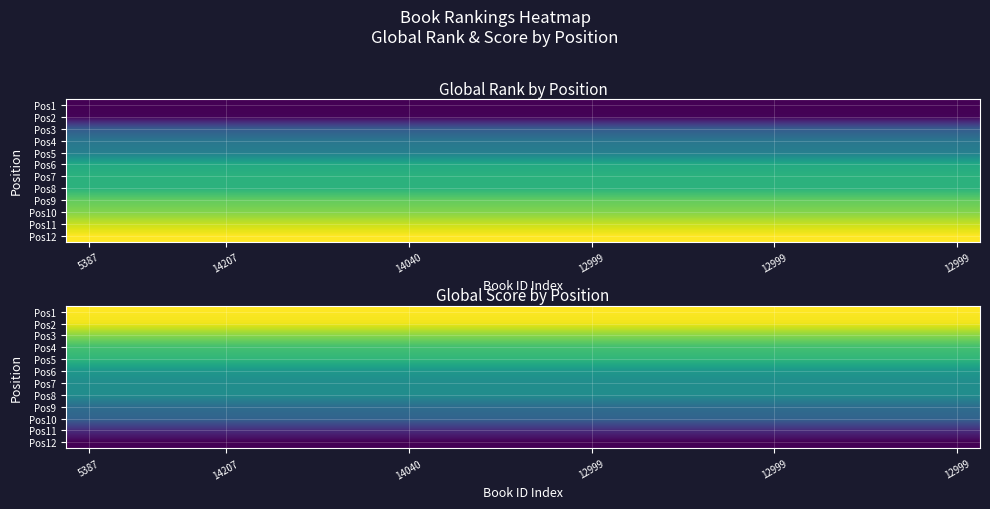

What is the smallest value displayed?

2